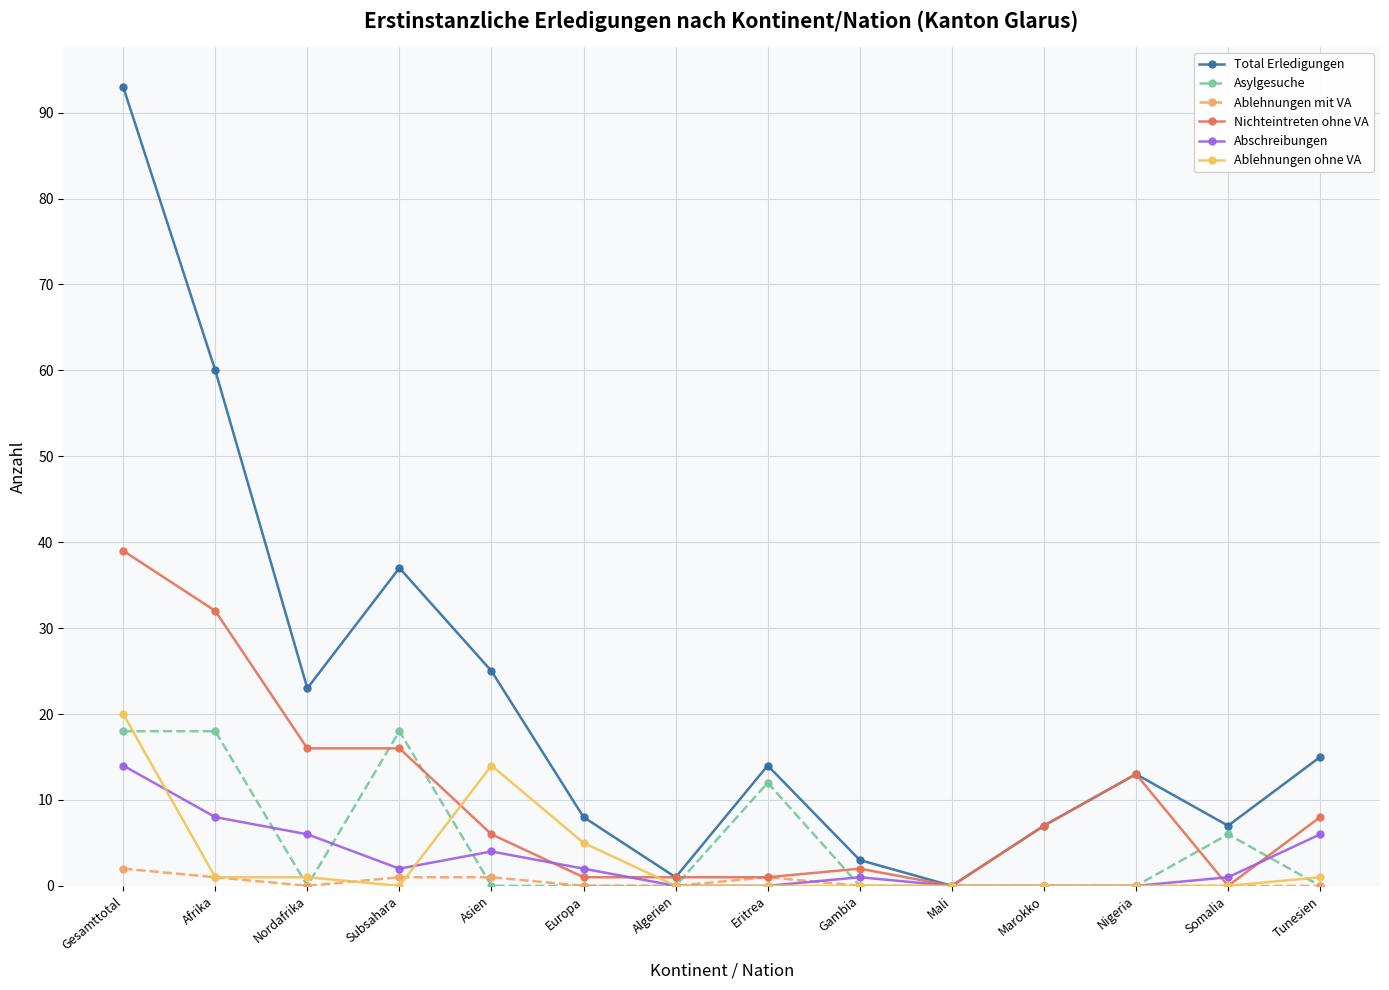

Is it true that Asylgesuche equals -9 at Europa?

False